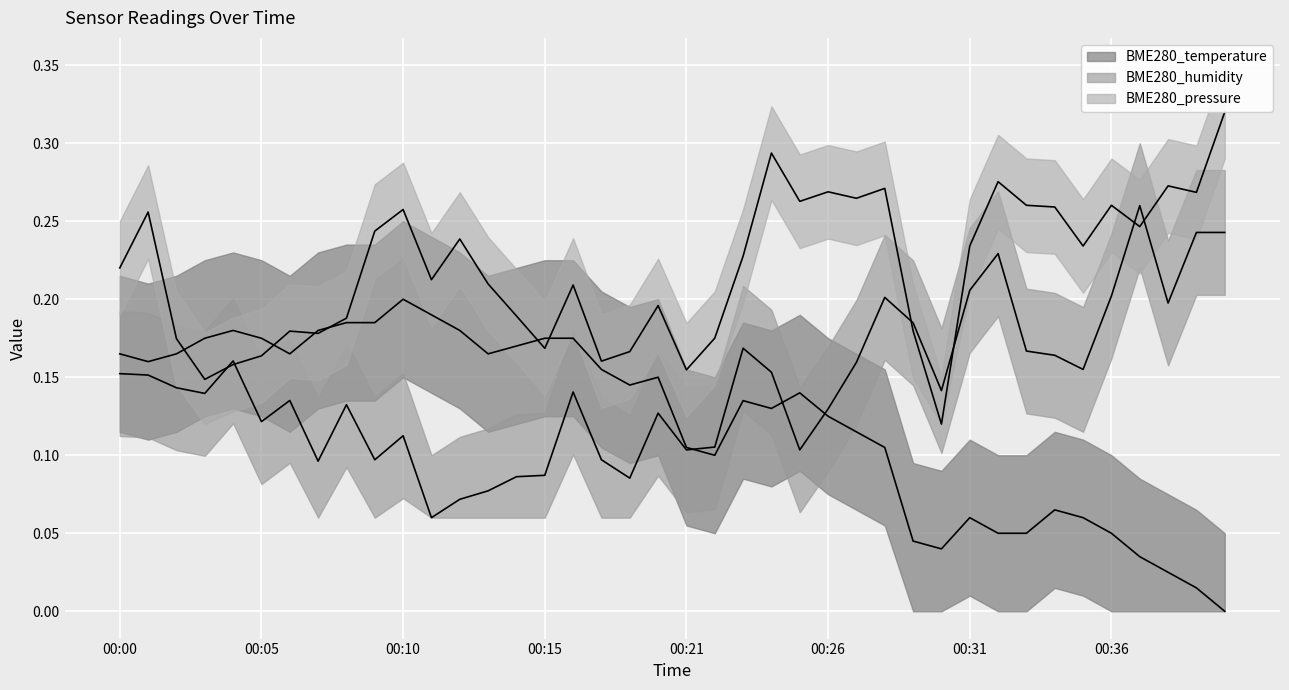

Rank the series by their average value, from highest to lowest.

BME280_pressure, BME280_humidity, BME280_temperature